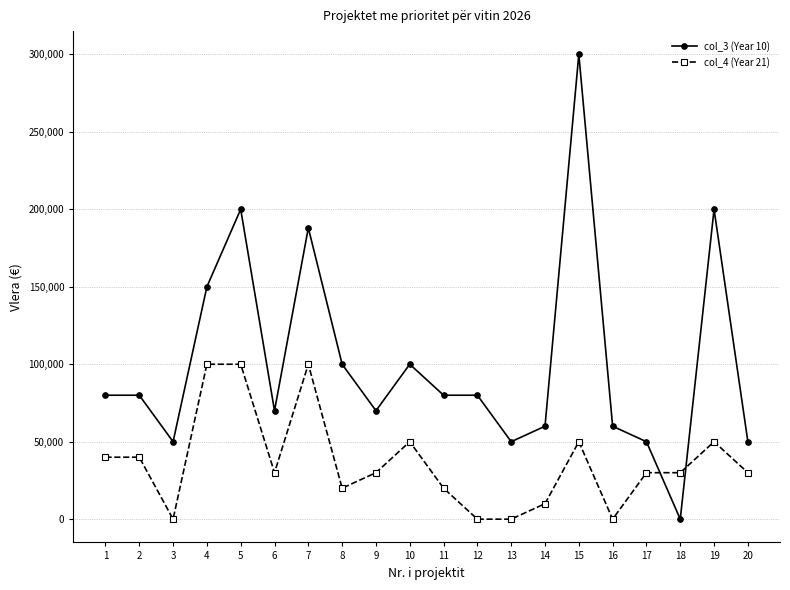

True or false: col_4 (Year 21) has more than 2 points higher than both neighbors.

True